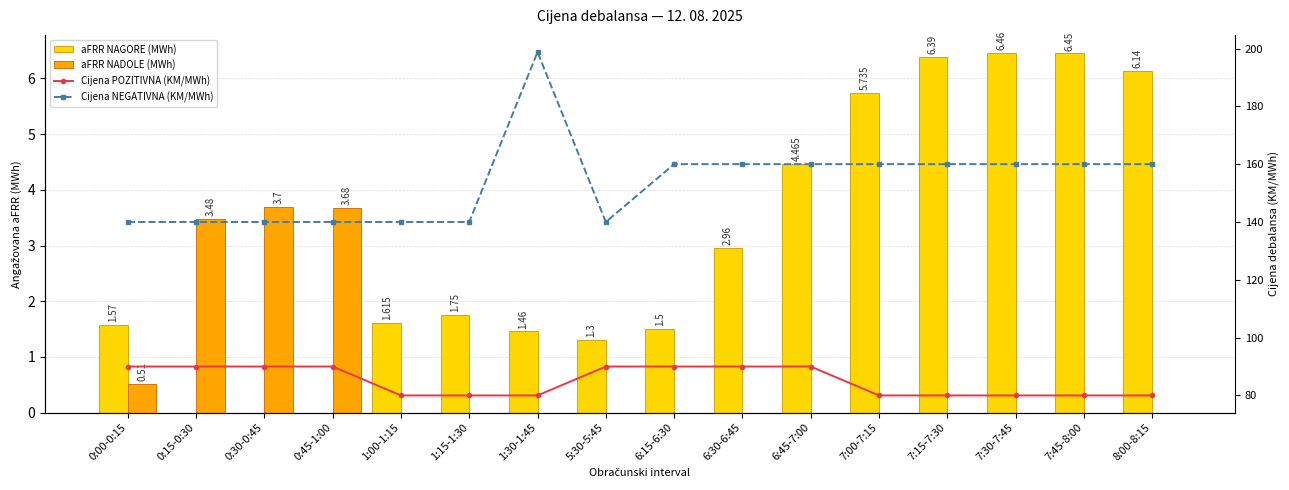

Reading left to right, extract all data points from this chart.

aFRR NAGORE (MWh): 0:00-0:15=1.6	0:15-0:30=0.0	0:30-0:45=0.0	0:45-1:00=0.0	1:00-1:15=1.6	1:15-1:30=1.8	1:30-1:45=1.5	5:30-5:45=1.3	6:15-6:30=1.5	6:30-6:45=3.0	6:45-7:00=4.5	7:00-7:15=5.7	7:15-7:30=6.4	7:30-7:45=6.5	7:45-8:00=6.5	8:00-8:15=6.1
aFRR NADOLE (MWh): 0:00-0:15=0.5	0:15-0:30=3.5	0:30-0:45=3.7	0:45-1:00=3.7	1:00-1:15=0.0	1:15-1:30=0.0	1:30-1:45=0.0	5:30-5:45=0.0	6:15-6:30=0.0	6:30-6:45=0.0	6:45-7:00=0.0	7:00-7:15=0.0	7:15-7:30=0.0	7:30-7:45=0.0	7:45-8:00=0.0	8:00-8:15=0.0
Cijena POZITIVNA (KM/MWh): 0:00-0:15=90.0	0:15-0:30=90.0	0:30-0:45=90.0	0:45-1:00=90.0	1:00-1:15=80.0	1:15-1:30=80.0	1:30-1:45=80.0	5:30-5:45=90.0	6:15-6:30=90.0	6:30-6:45=90.0	6:45-7:00=90.0	7:00-7:15=80.0	7:15-7:30=80.0	7:30-7:45=80.0	7:45-8:00=80.0	8:00-8:15=80.0
Cijena NEGATIVNA (KM/MWh): 0:00-0:15=140.0	0:15-0:30=140.0	0:30-0:45=140.0	0:45-1:00=140.0	1:00-1:15=140.0	1:15-1:30=140.0	1:30-1:45=198.8	5:30-5:45=140.0	6:15-6:30=160.0	6:30-6:45=160.0	6:45-7:00=160.0	7:00-7:15=160.0	7:15-7:30=160.0	7:30-7:45=160.0	7:45-8:00=160.0	8:00-8:15=160.0